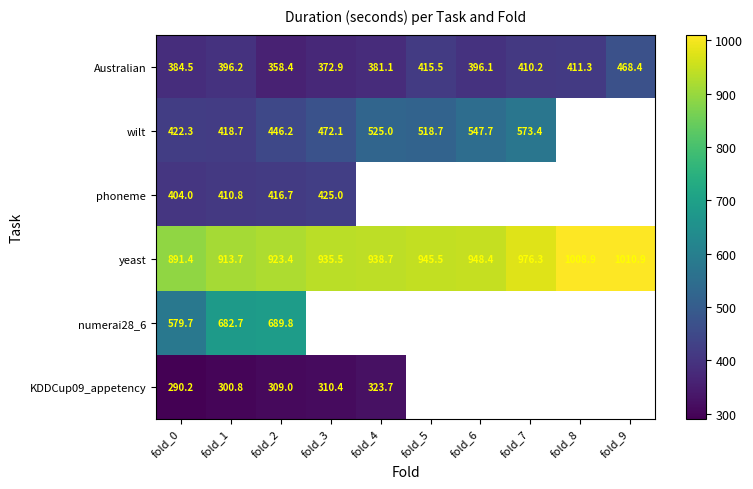

At how many categories does at least one series exceed 604?

10